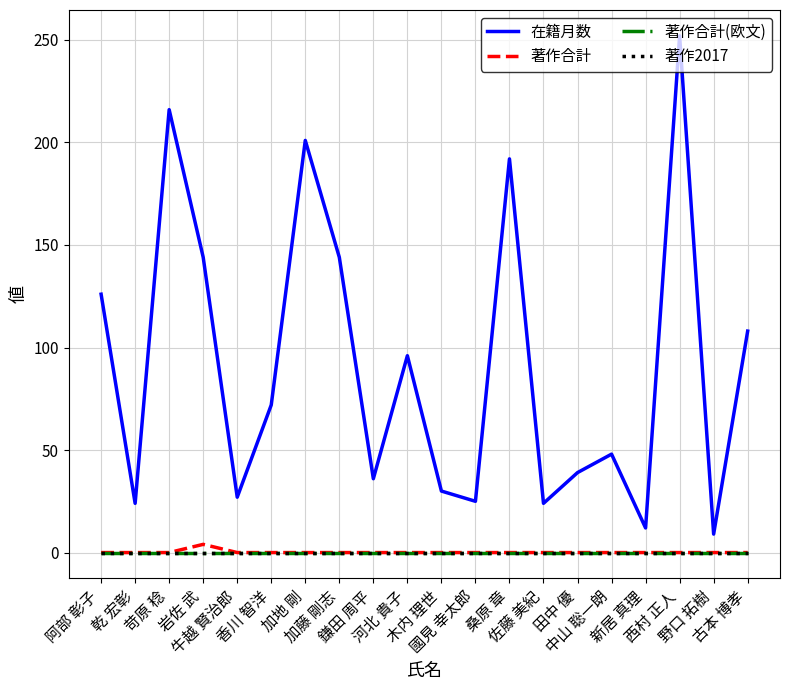

Is this an area chart (filled region under the line)?

No